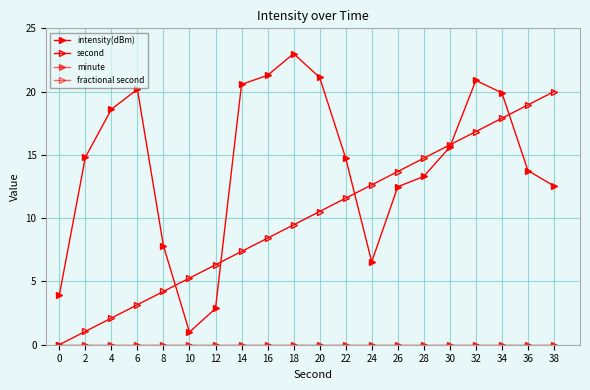

Does the chart have visible grid lines?

Yes